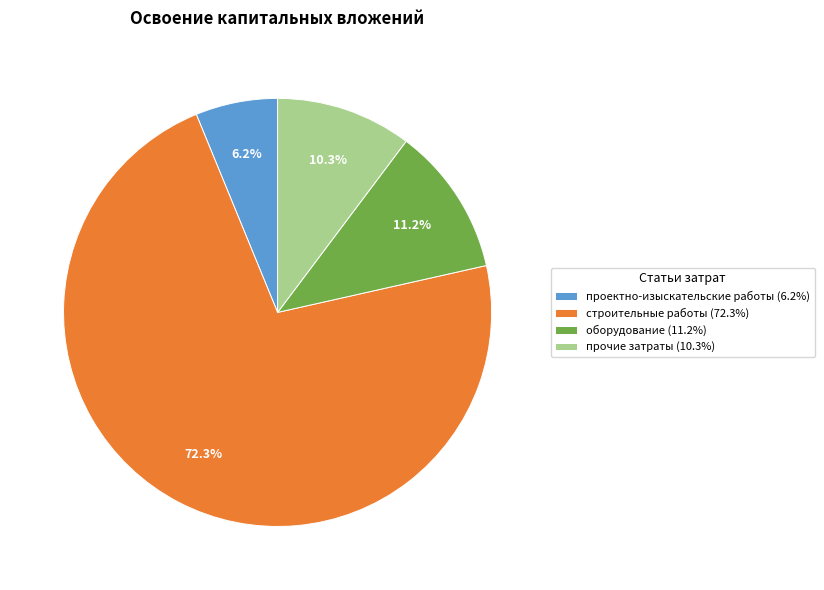

The проектно-изыскательские работы slice represents 1% of the pie. True or false?

False